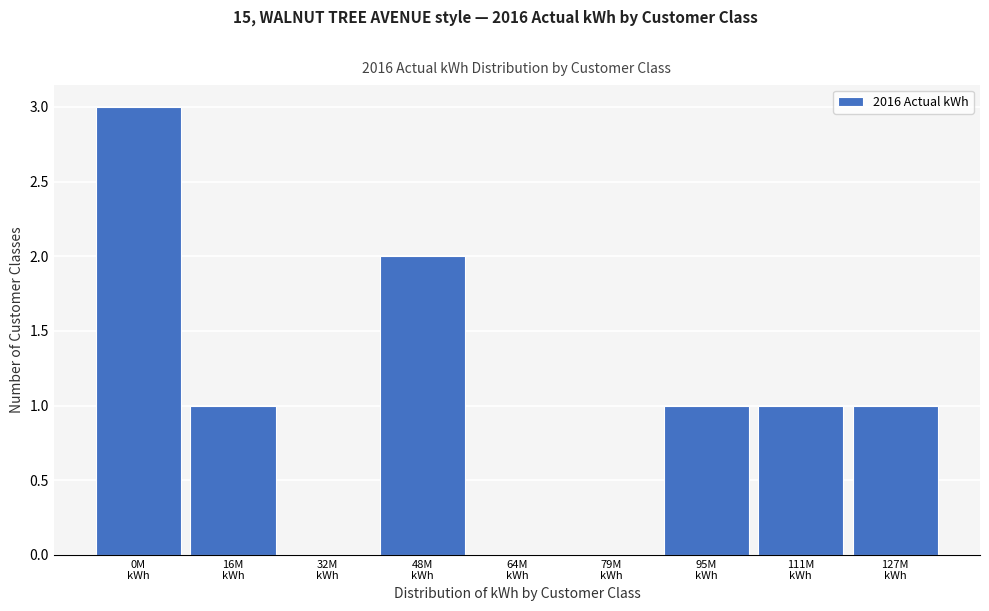

What is the sum of all values?

9